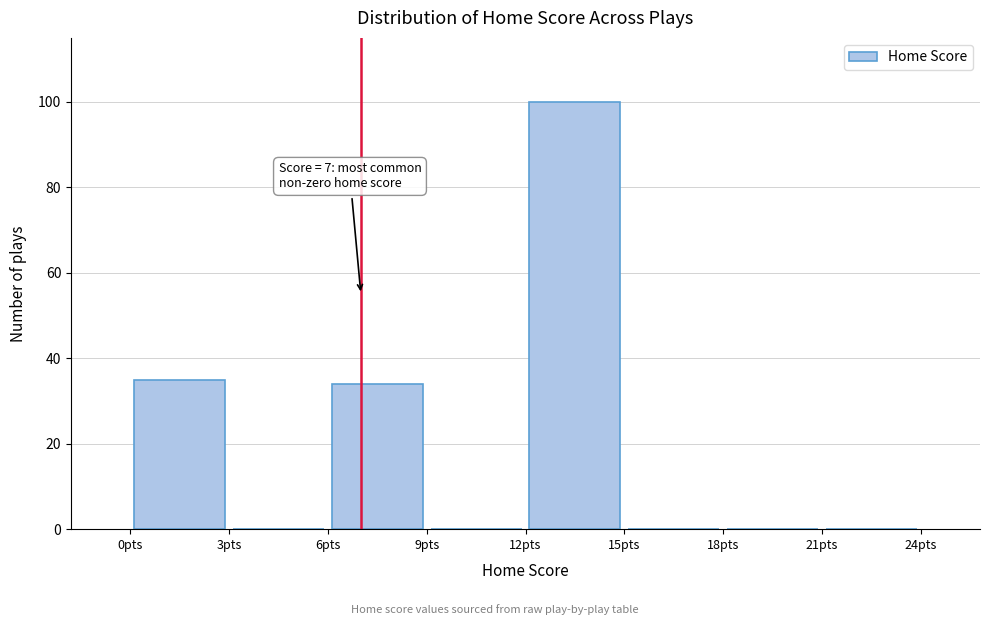

Which range on the x-axis has the tallest bar?

12 to 15